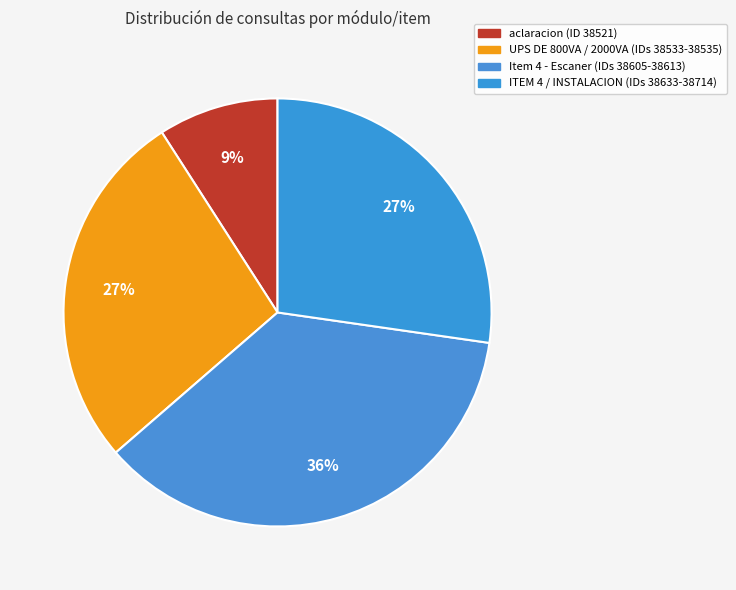

Count the number of slices in the pie.

4